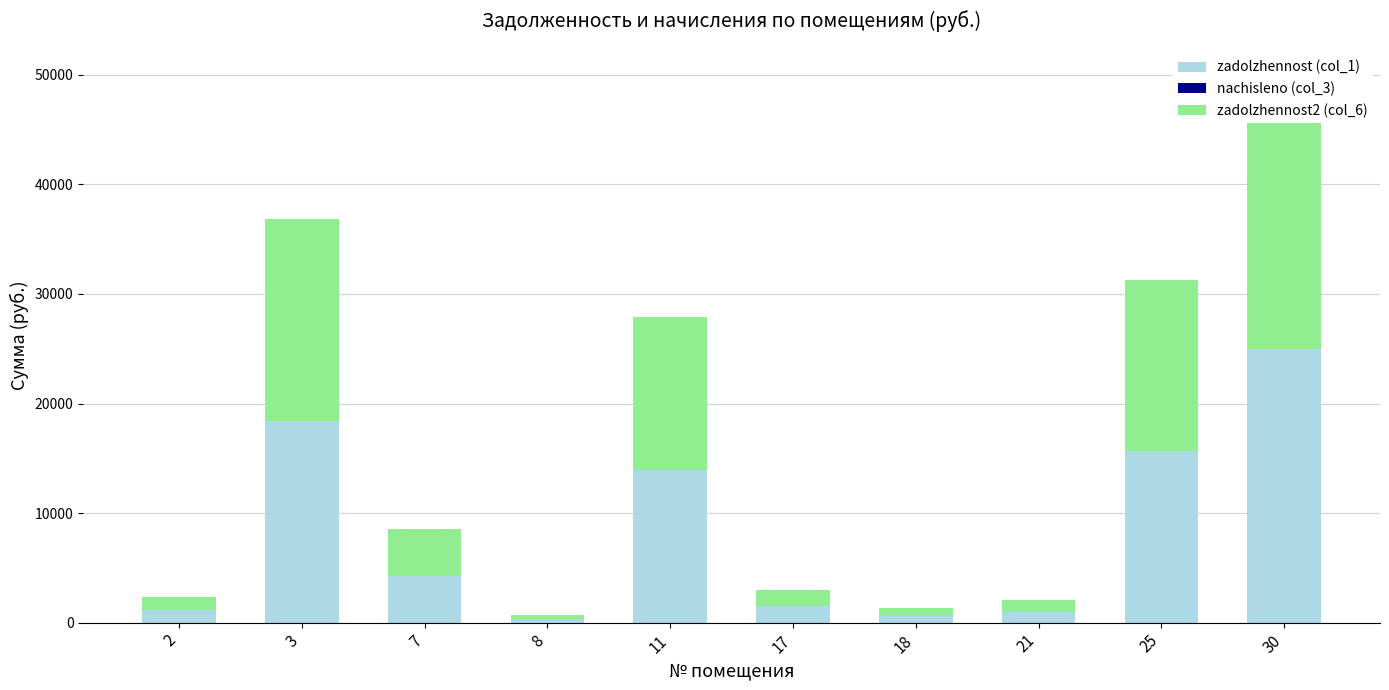

How many values in the zadolzhennost2 (col_6) series exceed 4292?

5